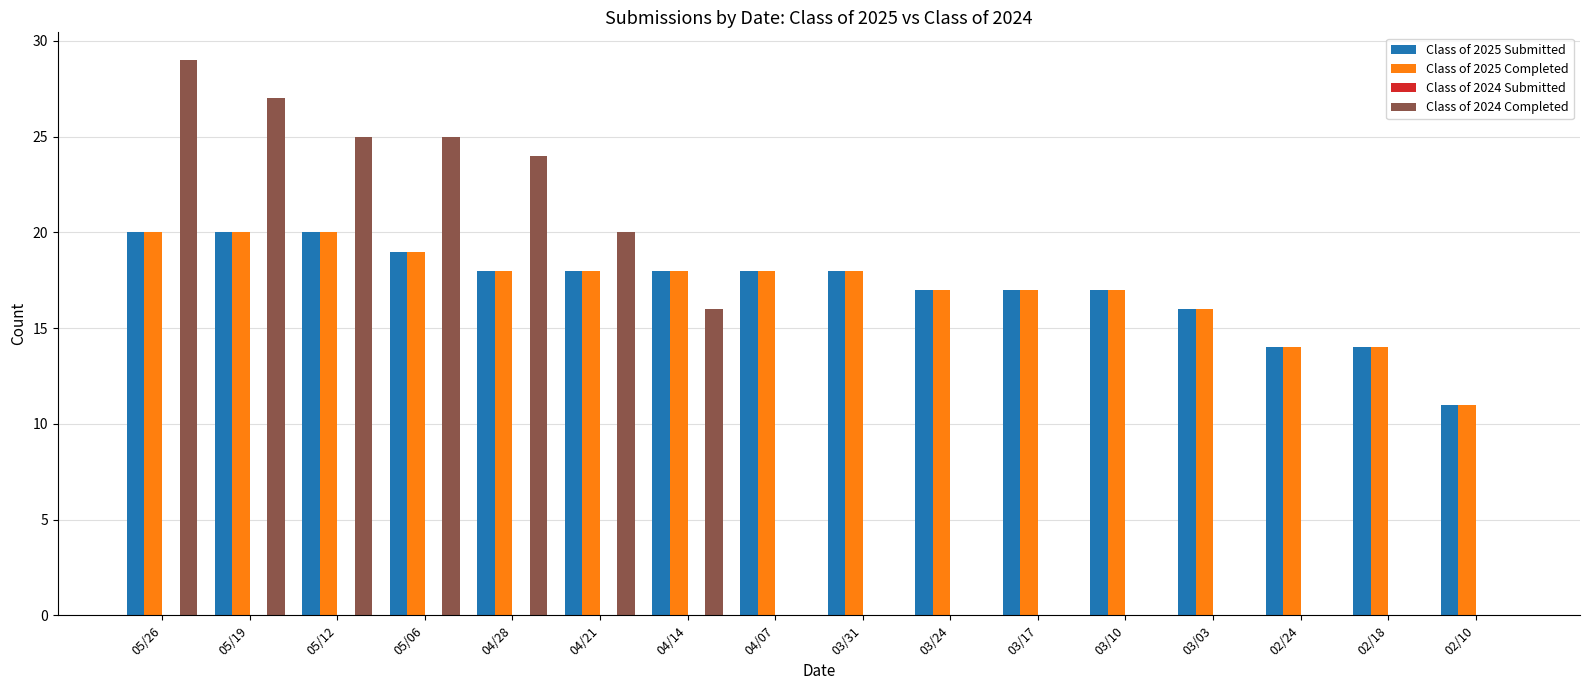

What is the sum of the Class of 2025 Completed values at 05/06 and 03/31?

37